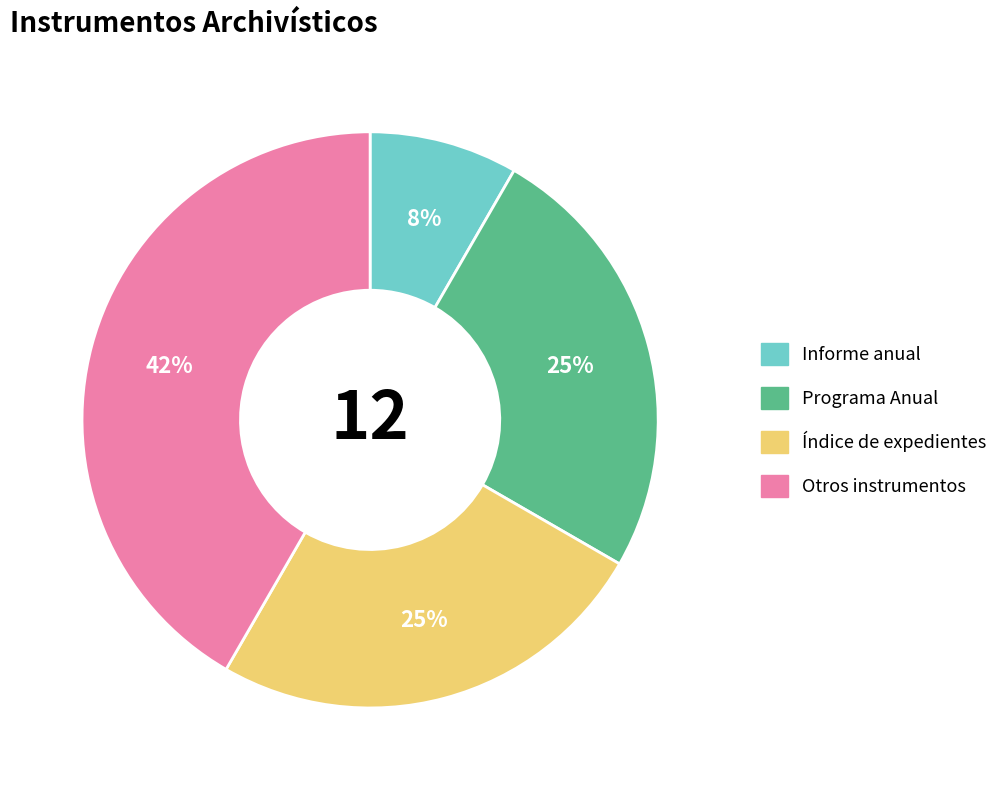

Which category has the smallest portion of the pie?

Informe anual